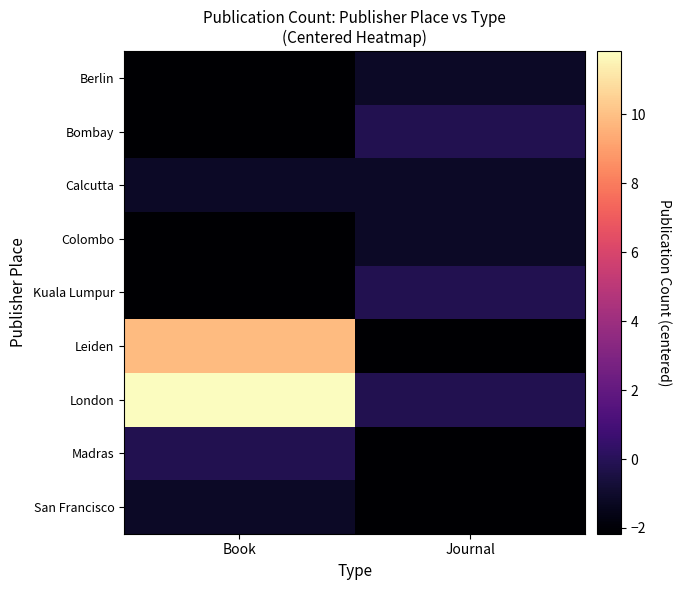

Rank the series at Book from highest to lowest value.

London, Leiden, Madras, Calcutta, San Francisco, Berlin, Bombay, Colombo, Kuala Lumpur